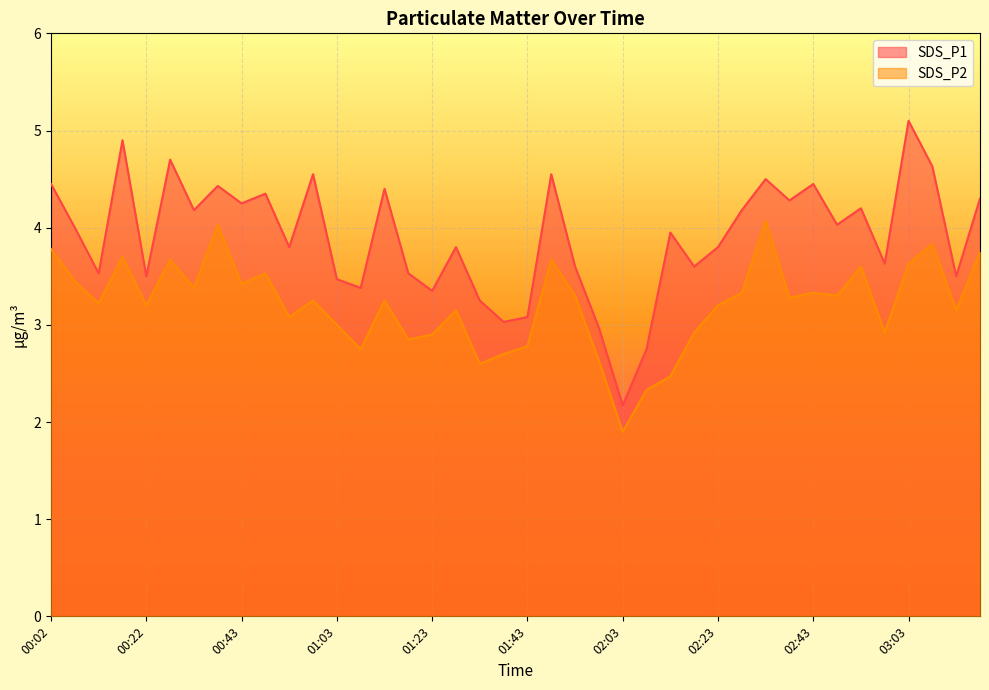

True or false: SDS_P2 and SDS_P1 cross at least once.

False